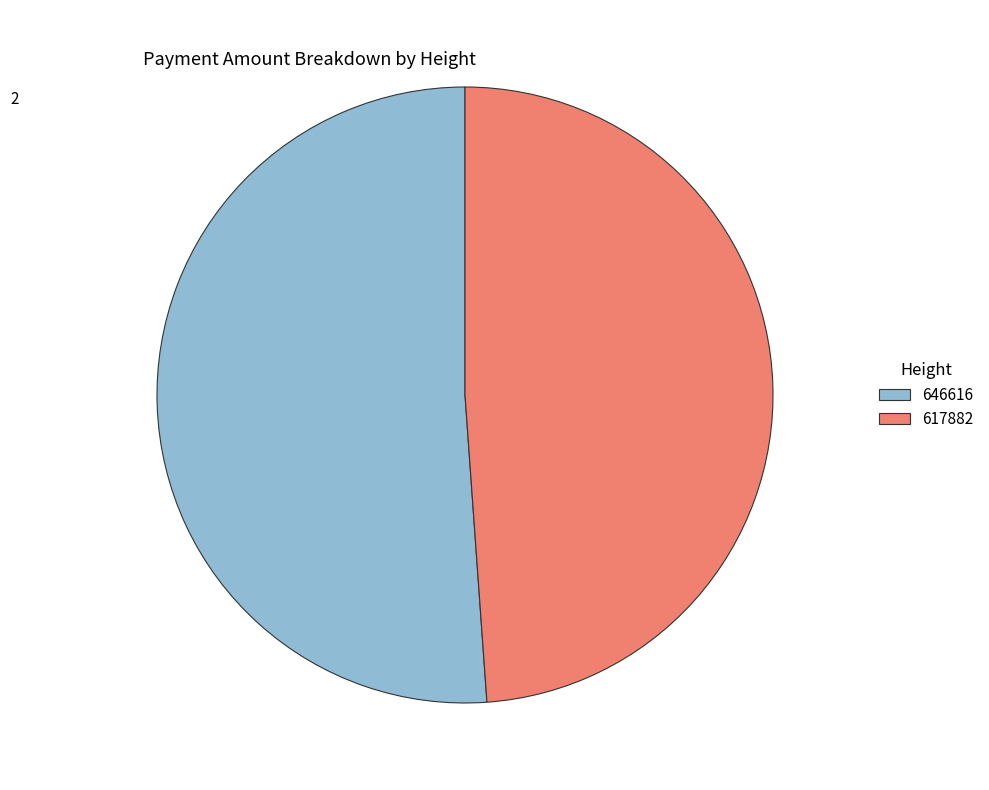

Which category has the smallest portion of the pie?

617882